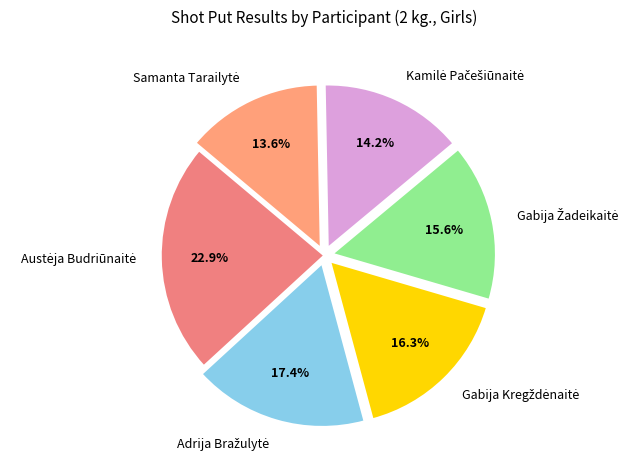

How many segments does this pie chart have?

6